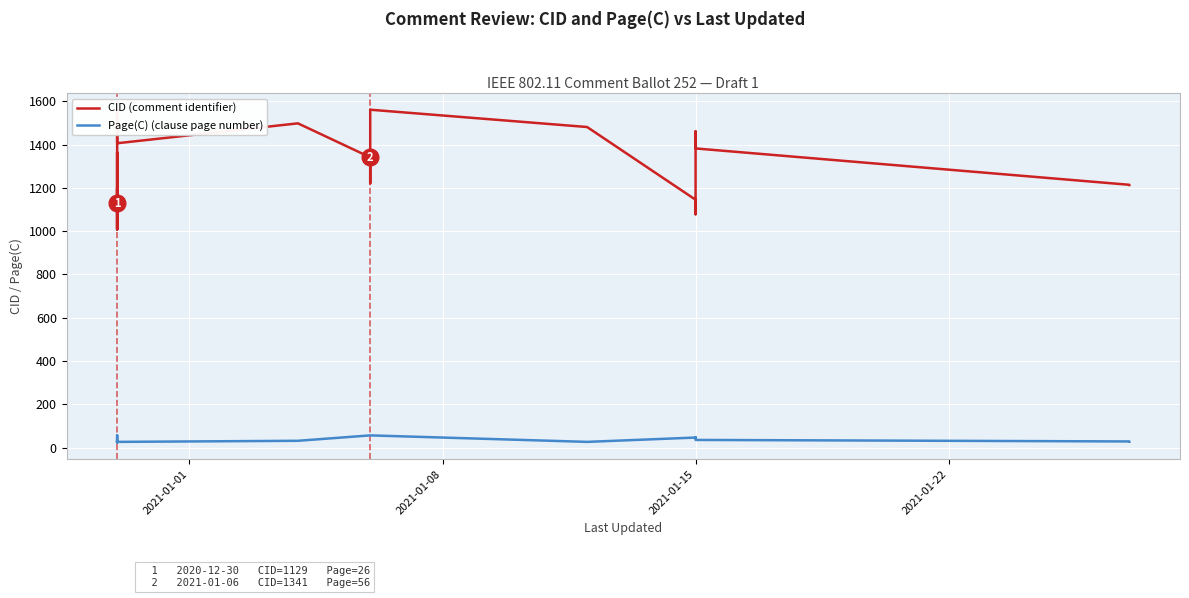

How many lines are shown in the chart?

2